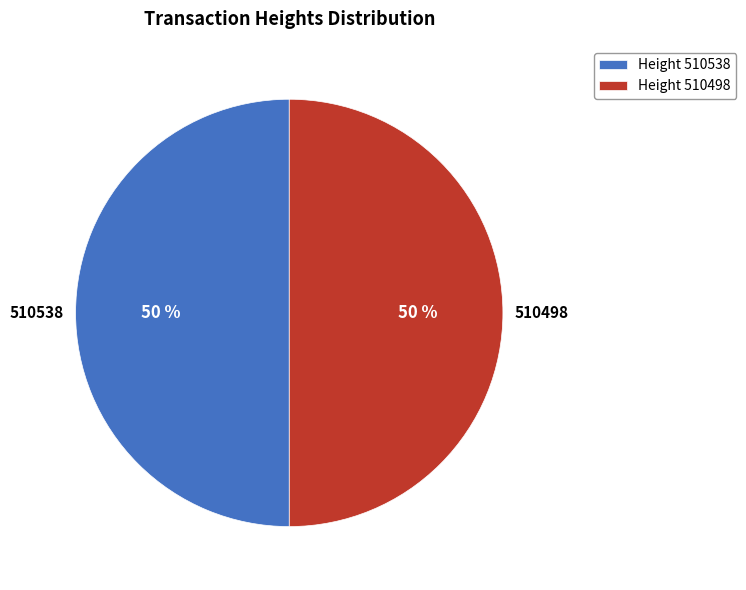

Do Height 510498 and Height 510538 together represent more than half of the pie?

Yes